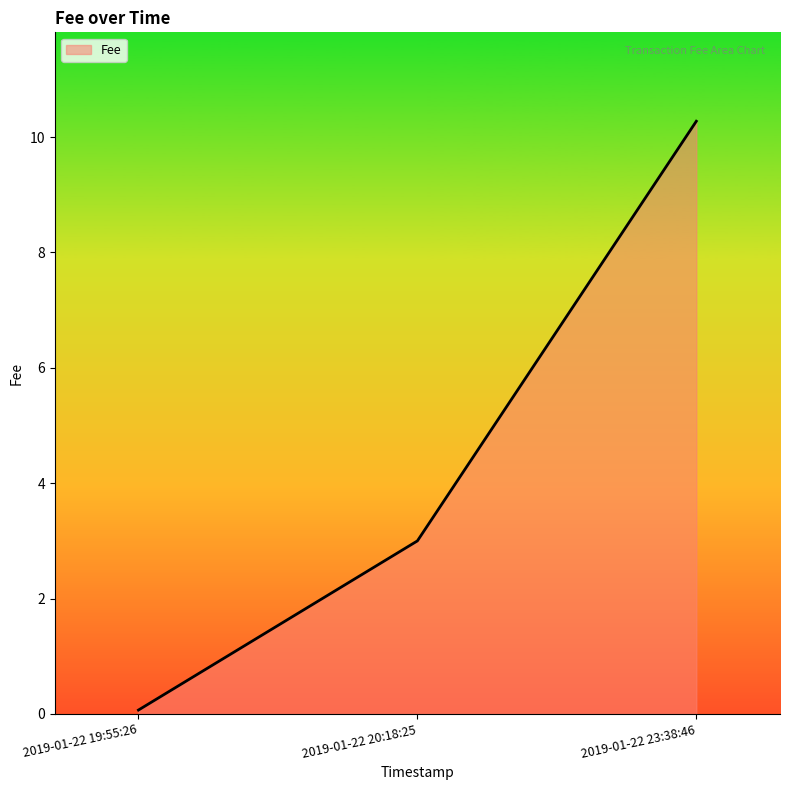

What position from the left is 2019-01-22 19:55:26?

1